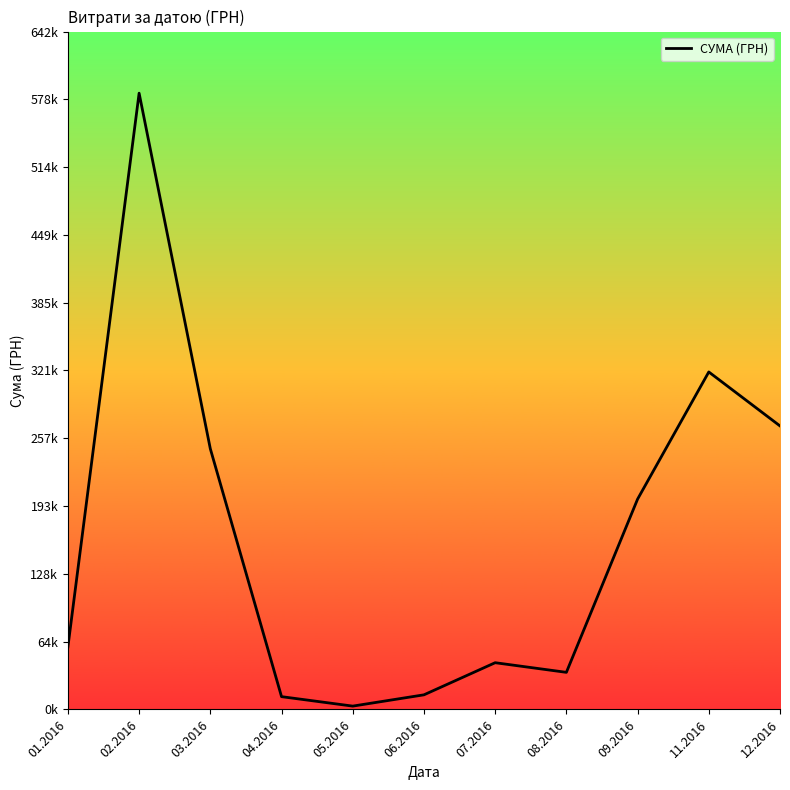

Rank the categories by value from lowest to highest.

05.2016, 04.2016, 06.2016, 08.2016, 07.2016, 01.2016, 09.2016, 03.2016, 12.2016, 11.2016, 02.2016